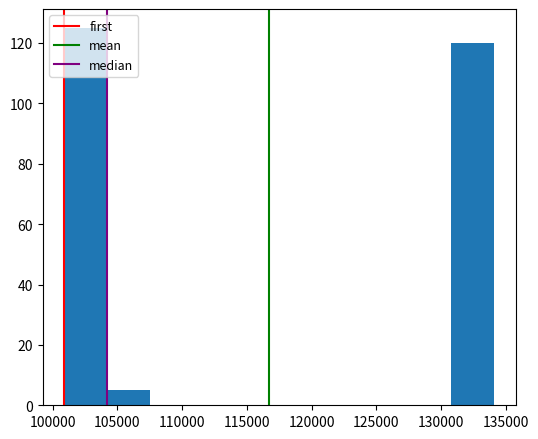

Reading left to right, list every bar in this chart as the range it spans on the x-axis followed by its height. Neither the bar edges nor the heights are printed on the chart, so give them approximately, as read against the axes.

101000 to 104000: 126
104000 to 107500: 6
107500 to 111000: 0
111000 to 114000: 0
114000 to 117500: 0
117500 to 121000: 0
121000 to 124000: 0
124000 to 127500: 0
127500 to 131000: 0
131000 to 134000: 120